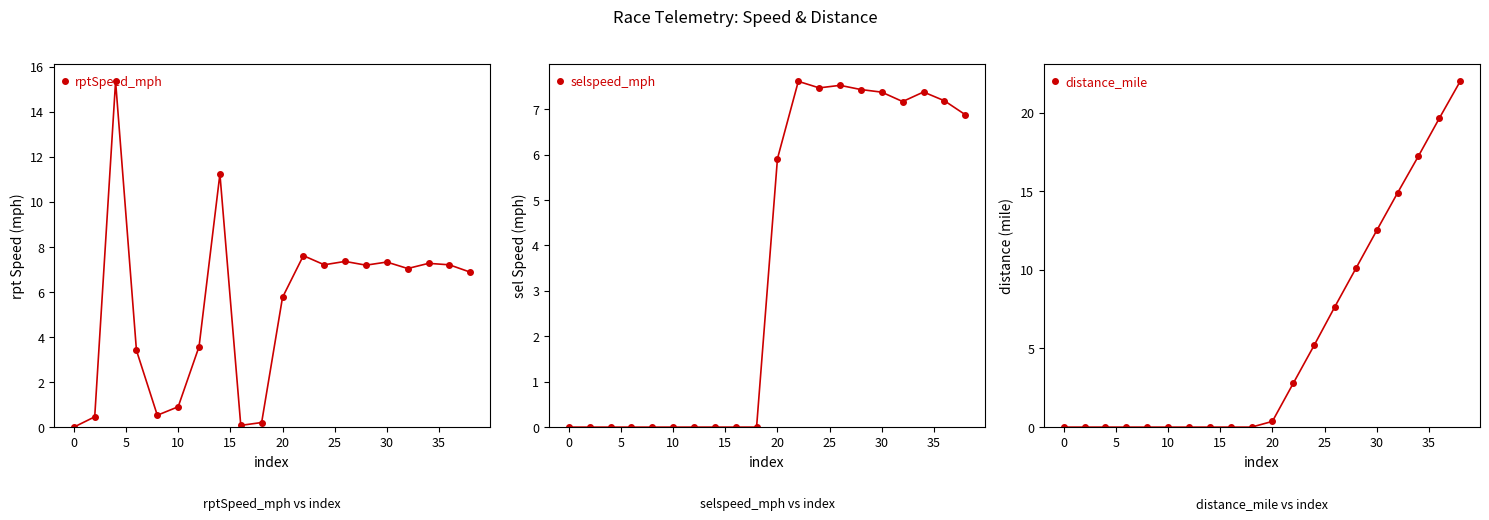

Reading left to right, extract all data points from this chart.

rptSpeed_mph: 0.0	0.5	15.4	3.4	0.5	0.9	3.6	11.2	0.1	0.2	5.8	7.6	7.2	7.4	7.2	7.3	7.0	7.3	7.2	6.9
selspeed_mph: 0.0	0.0	0.0	0.0	0.0	0.0	0.0	0.0	0.0	0.0	5.9	7.6	7.5	7.5	7.4	7.4	7.2	7.4	7.2	6.9
distance_mile: 0.0	0.0	0.0	0.0	0.0	0.0	0.0	0.0	0.0	0.0	0.4	2.8	5.2	7.7	10.1	12.5	14.9	17.2	19.6	22.0